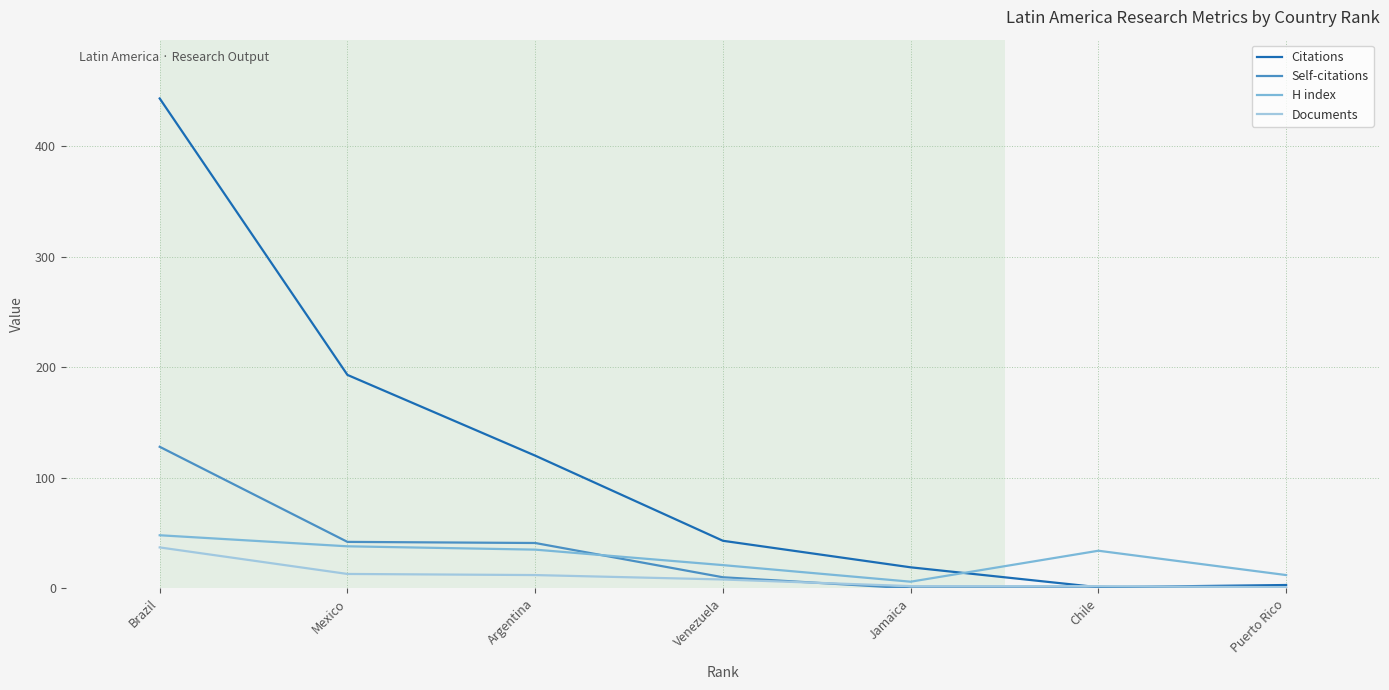

What are all the series names shown in the legend?

Citations, Self-citations, H index, Documents